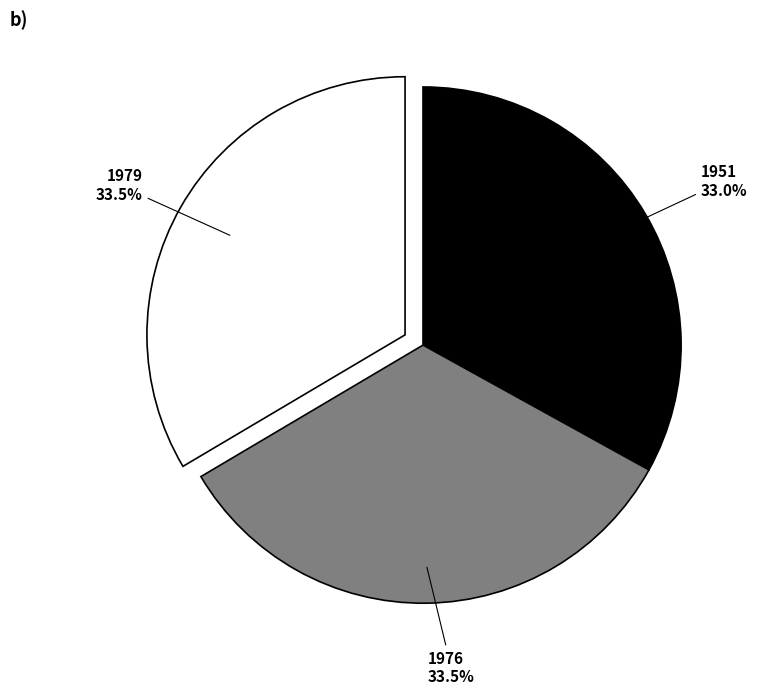

How many segments does this pie chart have?

3